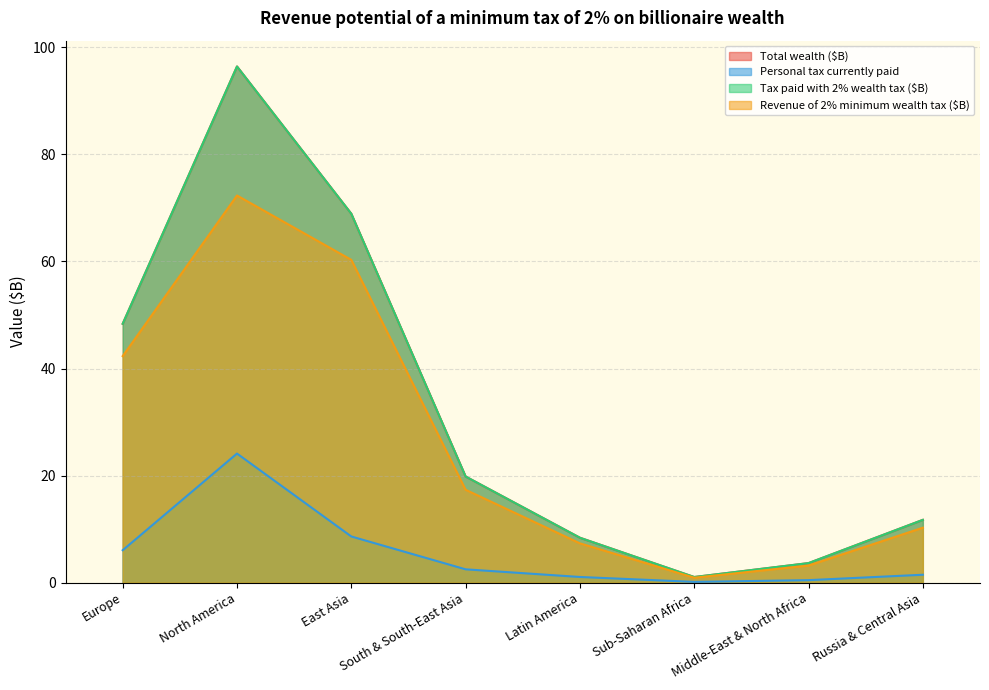

At which label does Personal tax currently paid reach its minimum?

Sub-Saharan Africa